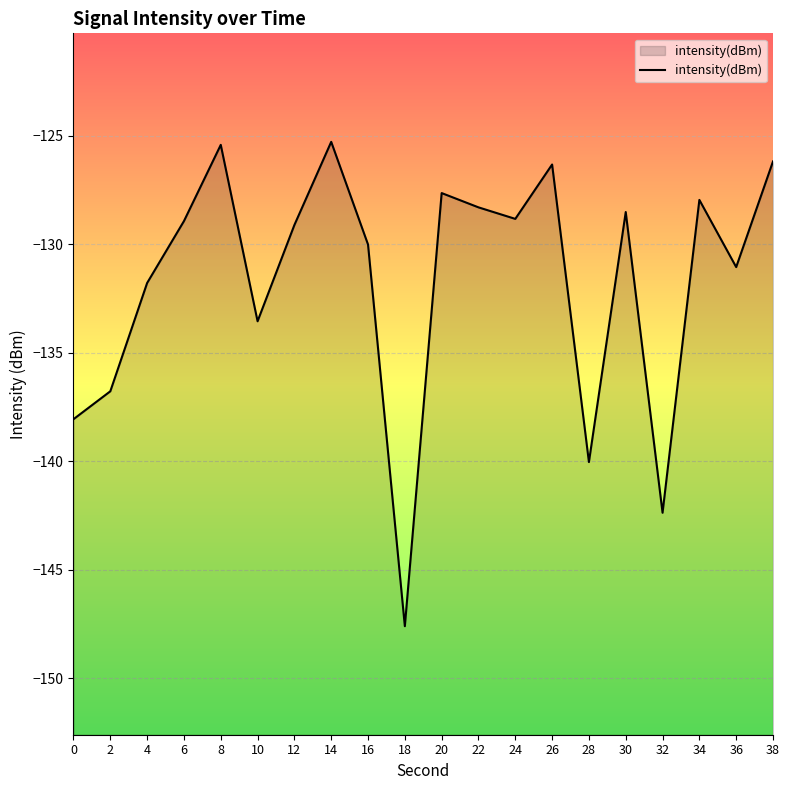

Rank the categories by value from highest to lowest.

14, 8, 38, 26, 20, 34, 22, 30, 24, 6, 12, 16, 36, 4, 10, 2, 0, 28, 32, 18